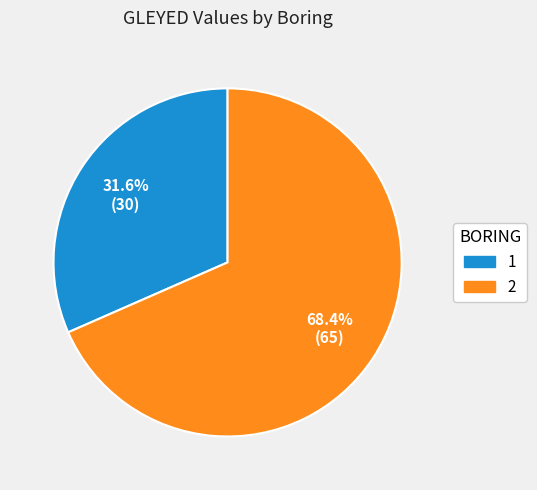

Count the number of slices in the pie.

2